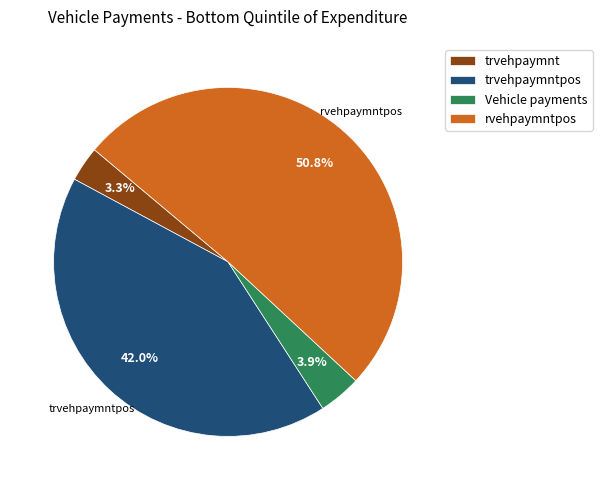

How many slices are in this pie chart?

4